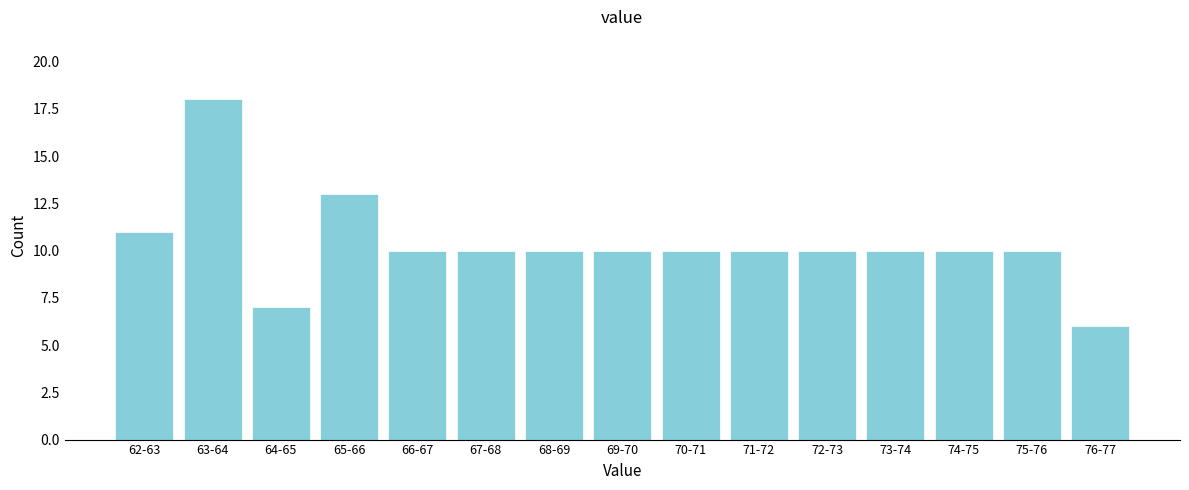

Reading right to left, list all the values displayed in this chart.

6	10	10	10	10	10	10	10	10	10	10	13	7	18	11